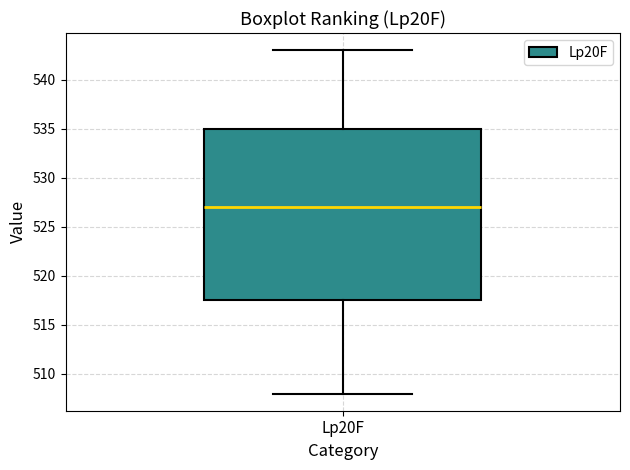

Read this box plot against the y-axis: the position of the median line, the range covered by the box, and the ends of both whiskers. The values are not printed on the chart, so give them approximately, as read against the axis.

median 527.0, box 517.5 to 535.0, whiskers 508.0 to 543.0